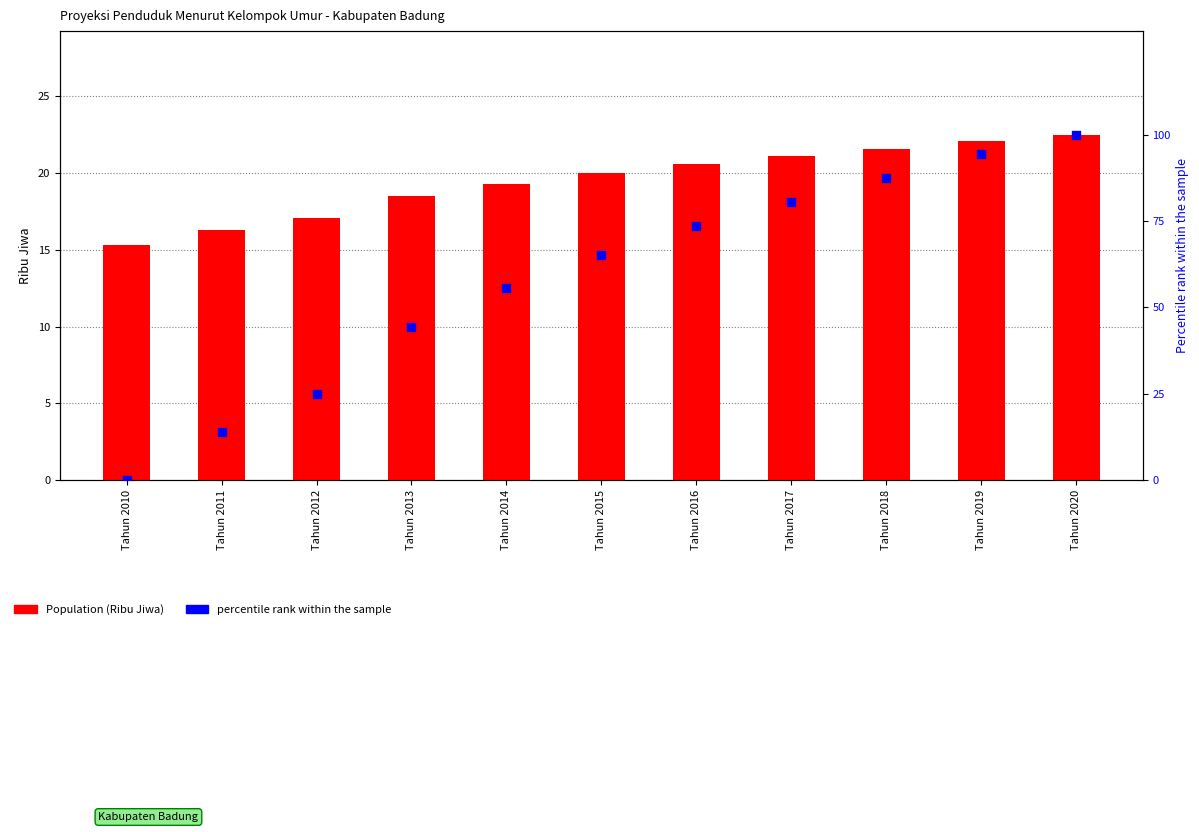

At which category is the sum across all series the highest?

Tahun 2020